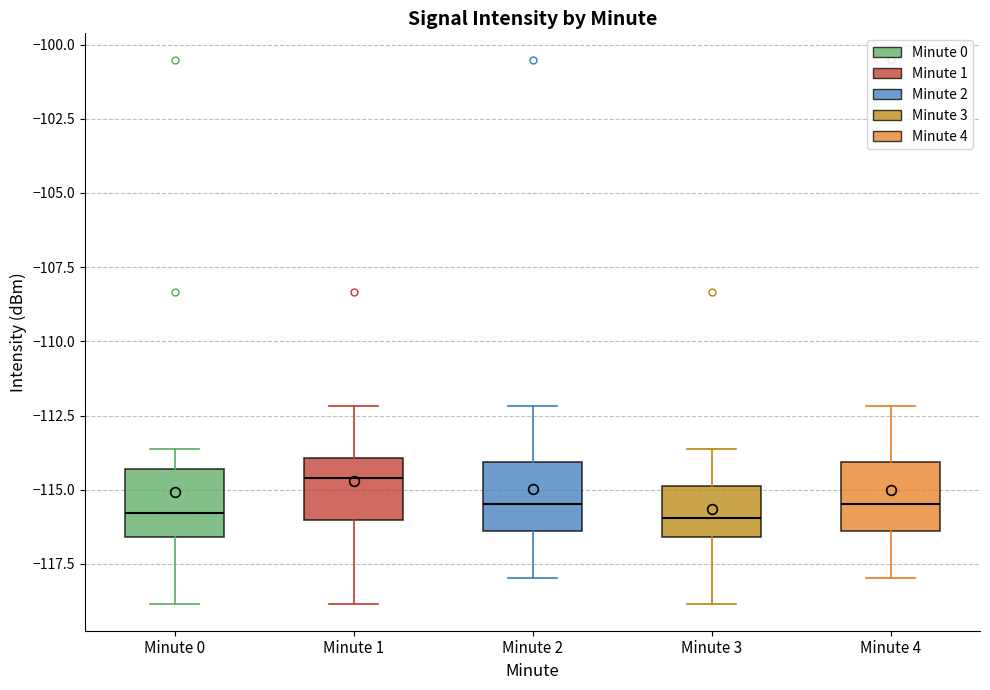

Reading left to right, transcribe this box plot: for each box, give where its median line is, the range the box spans, and where its two whiskers end, as read against the y-axis. The values are not printed on the chart, so give them approximately, as read against the axis.

Minute 0: median -116.0, box -116.5 to -114.5, whiskers -119.0 to -113.5
Minute 1: median -114.5, box -116.0 to -114.0, whiskers -119.0 to -112.0
Minute 2: median -115.5, box -116.5 to -114.0, whiskers -118.0 to -112.0
Minute 3: median -116.0, box -116.5 to -115.0, whiskers -119.0 to -113.5
Minute 4: median -115.5, box -116.5 to -114.0, whiskers -118.0 to -112.0